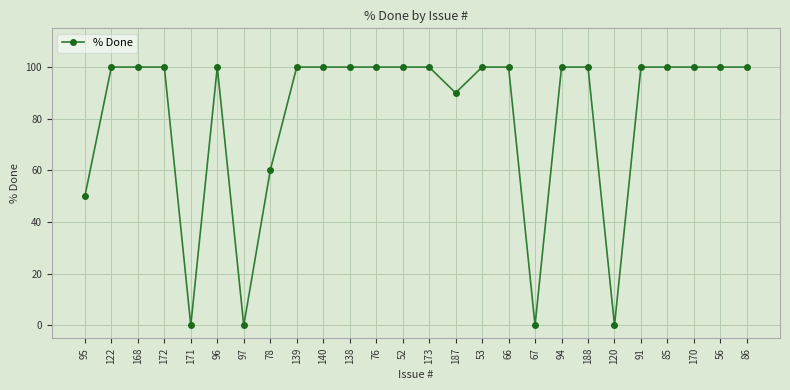

What is the label of the 6th point from the left?

96